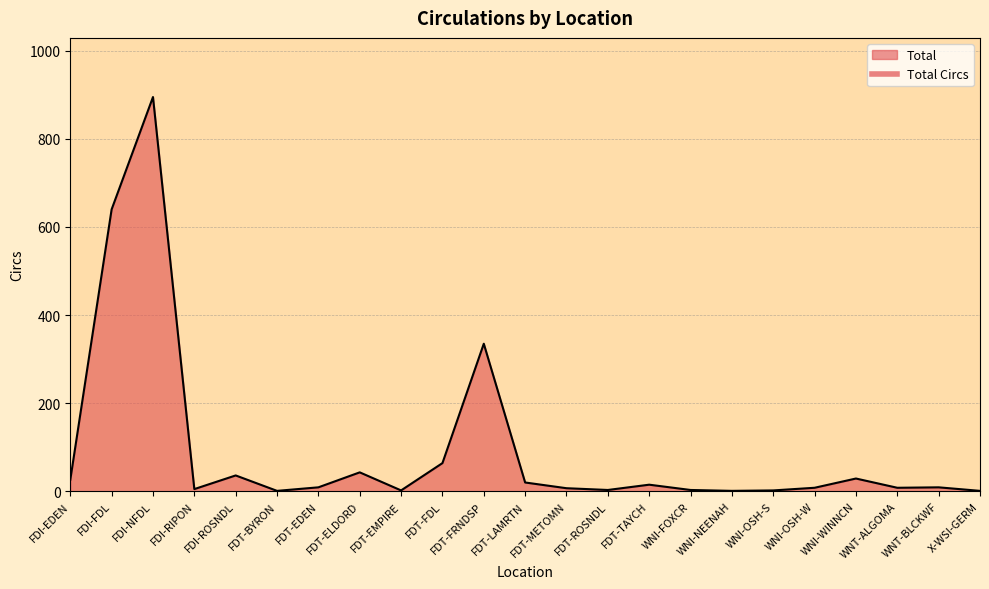

At which category does the data reach its first local peak?

FDI-NFDL